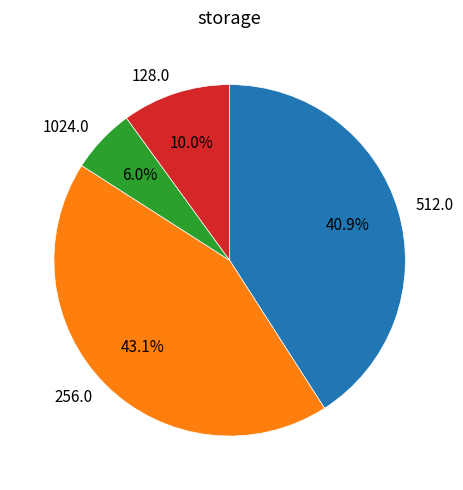

Do 512.0 and 128.0 together represent more than half of the pie?

Yes